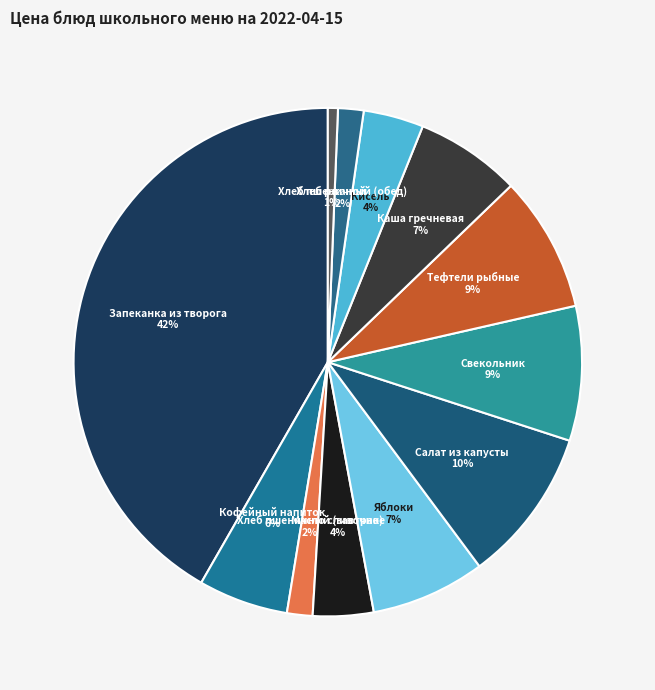

Rank the categories by value from highest to lowest.

Запеканка из творога, Салат из капусты, Тефтели рыбные, Свекольник, Яблоки, Каша гречневая, Кофейный напиток, Масло сливочное, Кисель, Хлеб пшеничный (завтрак), Хлеб пшеничный (обед), Хлеб ржаной